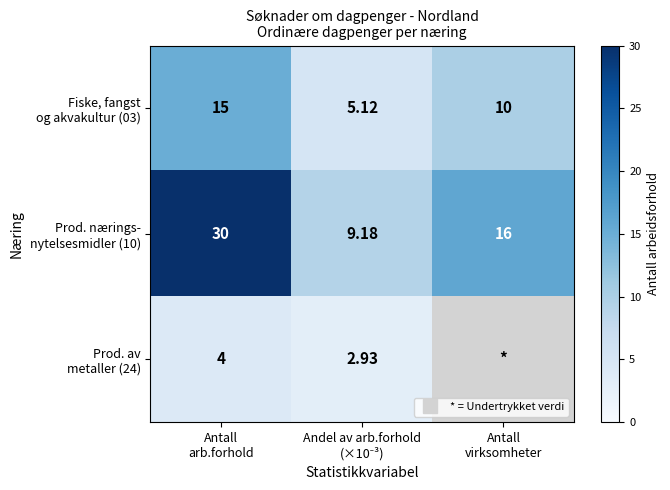

At how many categories does at least one series exceed 17?

1